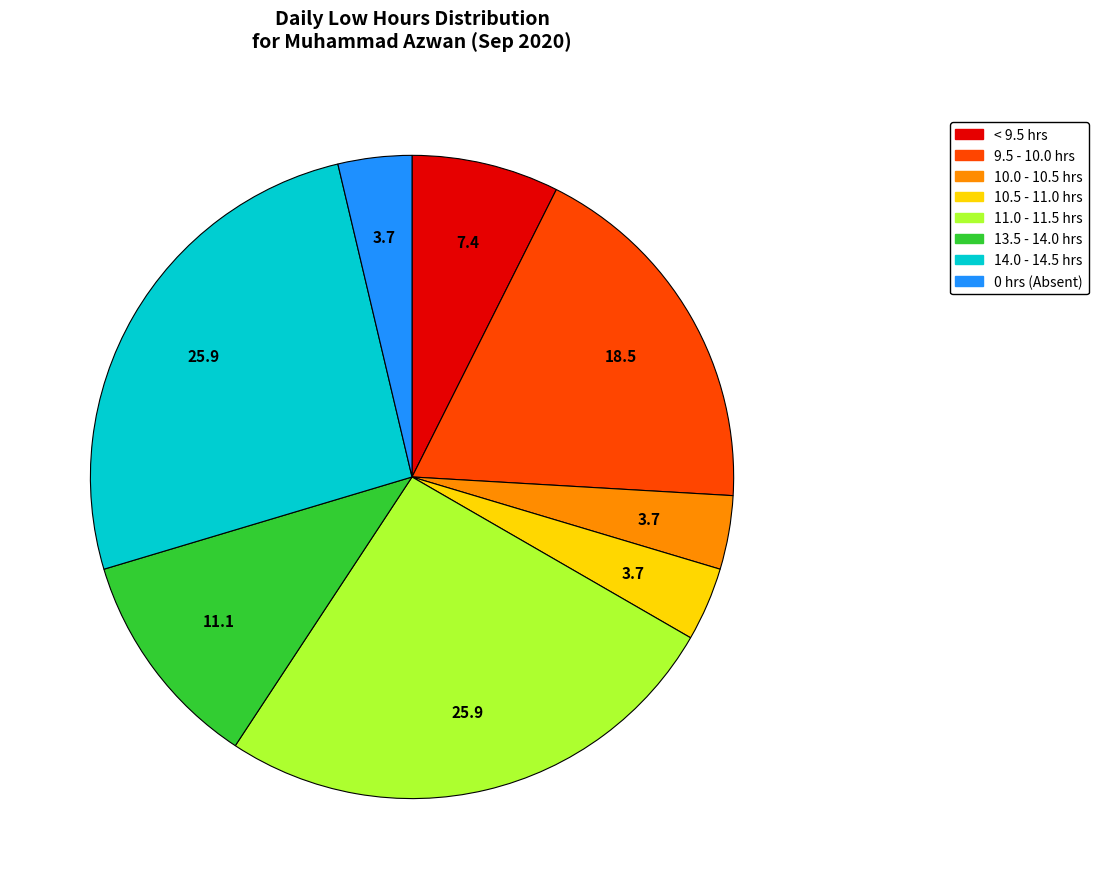

Is there any slice that represents more than half of the pie?

No